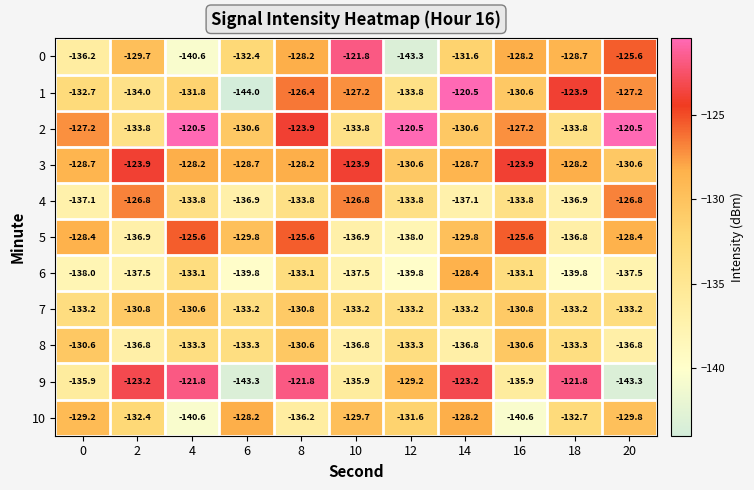

Which series has the widest spread of values?

1